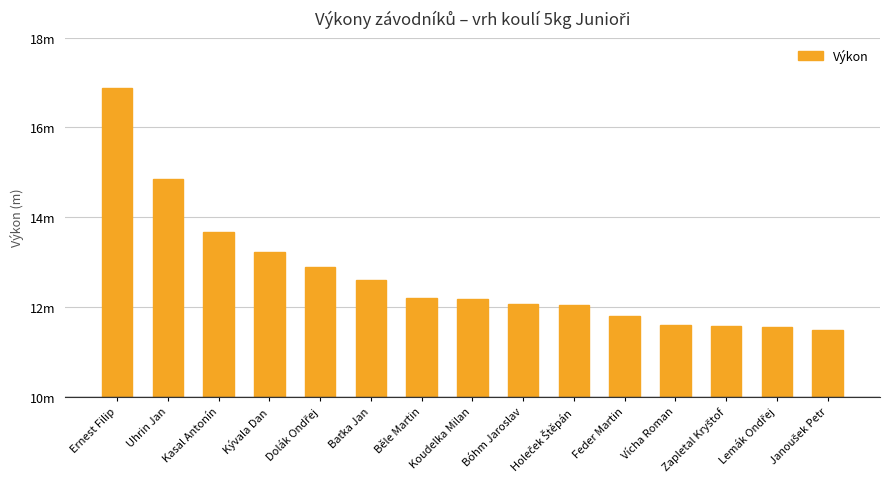

At which category does the chart reach its minimum across all series?

Janoušek Petr